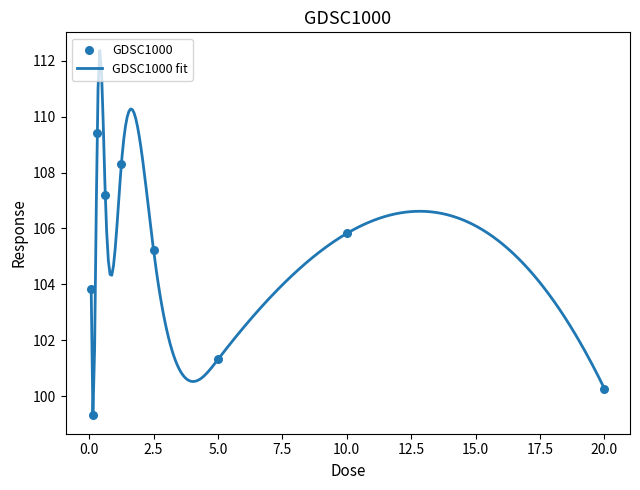

Between 0.625 and 10.0, which is larger?

0.625